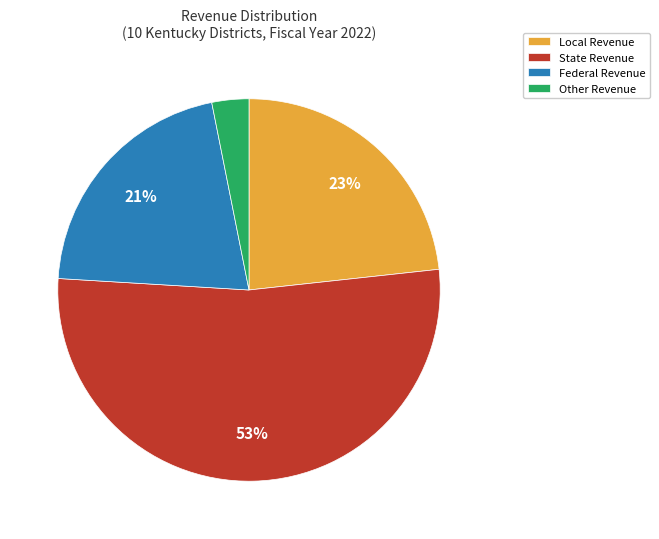

How many slices are in this pie chart?

4